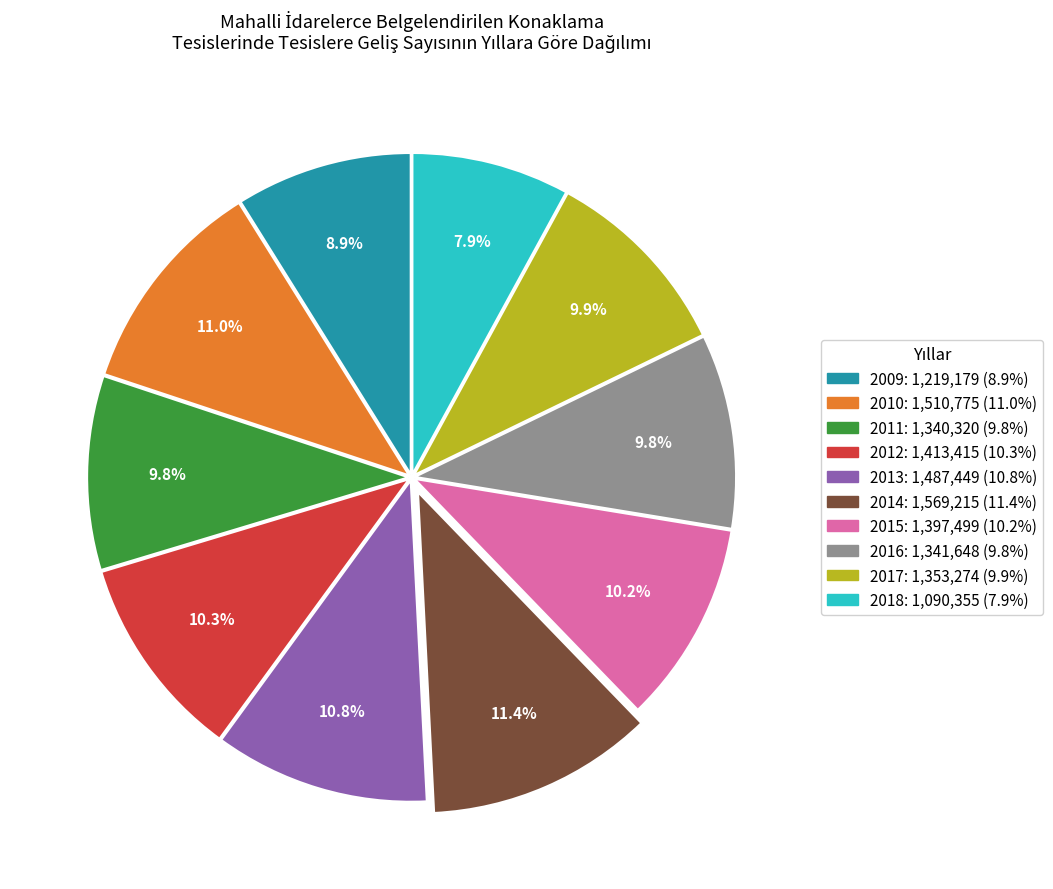

Between 2016 and 2010, which is larger?

2010